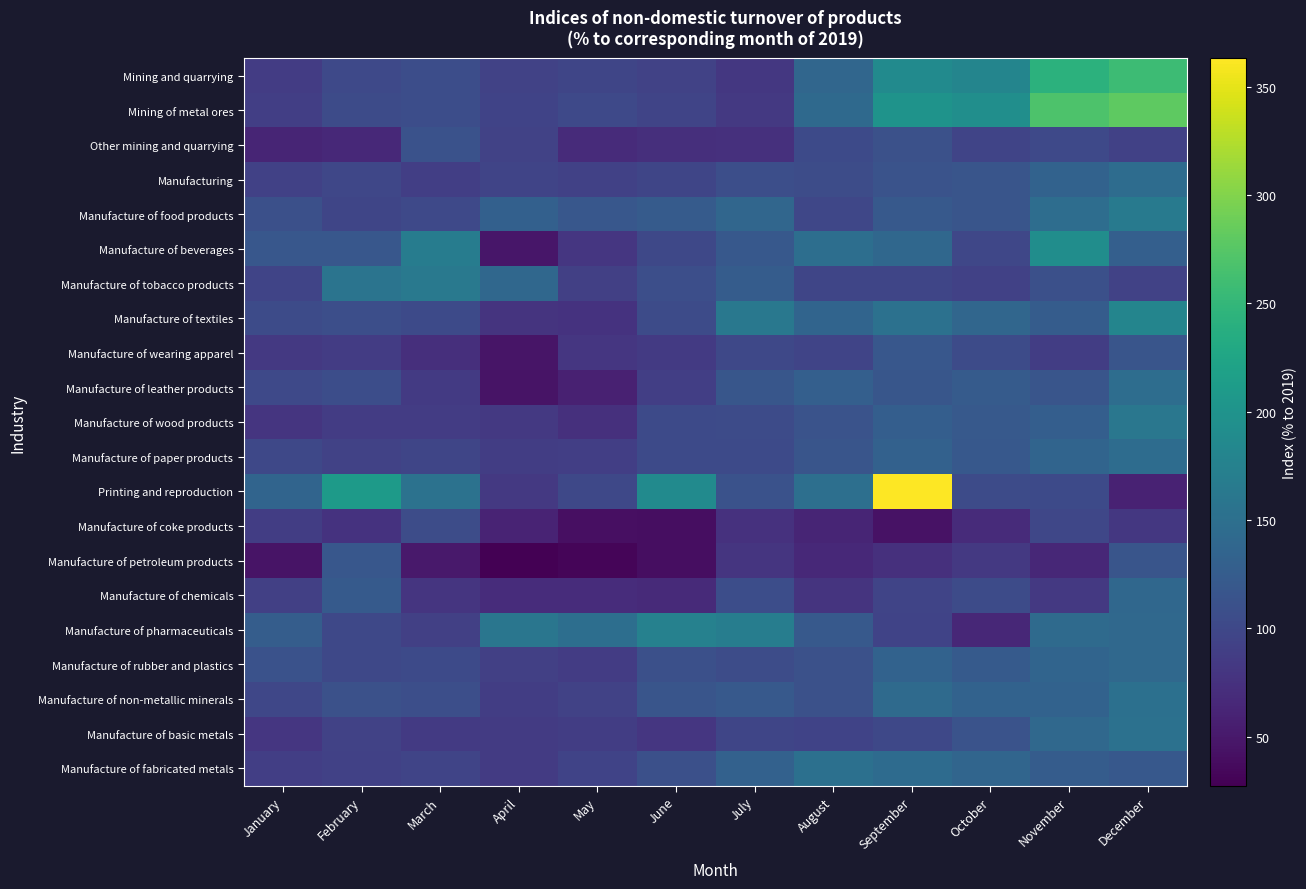

Reading left to right, list all the values displayed in this chart.

Mining and quarrying: January=86.5	February=101.5	March=107.0	April=94.2	May=98.2	June=93.5	July=82.3	August=138.0	September=187.5	October=180.0	November=243.5	December=257.3
Mining of metal ores: January=89.5	February=104.3	March=106.8	April=94.6	May=101.6	June=96.4	July=83.5	August=142.5	September=200.4	October=192.7	November=268.8	December=280.4
Other mining and quarrying: January=62.0	February=65.7	March=112.5	April=93.3	May=69.0	June=72.1	July=73.4	August=103.1	September=110.8	October=95.8	November=101.5	December=92.0
Manufacturing: January=92.9	February=98.3	March=89.3	April=96.1	May=92.7	June=98.1	July=108.4	August=104.8	September=113.8	October=116.0	November=133.2	December=146.6
Manufacture of food products: January=109.1	February=97.3	March=101.4	April=129.8	May=119.0	June=123.6	July=138.7	August=99.0	September=121.7	October=115.8	November=147.5	December=163.9
Manufacture of beverages: January=119.1	February=119.1	March=167.9	April=47.3	May=81.0	June=99.8	July=120.5	August=148.3	September=139.9	October=98.7	November=192.2	December=129.1
Manufacture of tobacco products: January=95.7	February=156.4	March=163.0	April=138.9	May=91.3	June=108.7	July=124.9	August=98.0	September=97.8	October=92.4	November=109.8	December=93.7
Manufacture of textiles: January=104.7	February=107.8	March=102.5	April=78.2	May=76.4	June=103.7	July=162.1	August=136.1	September=152.0	October=138.7	November=125.1	December=180.3
Manufacture of wearing apparel: January=83.4	February=86.9	March=72.9	April=45.8	May=80.2	June=84.9	July=99.6	August=96.9	September=119.1	October=104.7	November=88.8	December=115.5
Manufacture of leather products: January=101.3	February=107.0	March=83.8	April=45.5	May=57.8	June=90.0	July=117.8	August=128.4	September=117.5	October=123.6	November=115.3	December=147.5
Manufacture of wood products: January=79.7	February=87.6	March=86.6	April=83.7	May=74.2	June=102.3	July=104.6	August=112.9	September=128.0	October=121.8	November=128.1	December=160.7
Manufacture of paper products: January=100.2	February=93.0	March=97.5	April=88.5	May=89.2	June=102.7	July=102.4	August=116.4	September=131.6	October=120.3	November=136.2	December=146.7
Printing and reproduction: January=135.3	February=209.9	March=153.9	April=83.4	May=100.0	June=188.0	July=111.8	August=149.7	September=363.1	October=104.6	November=102.9	December=59.4
Manufacture of coke products: January=88.2	February=76.1	March=105.2	April=60.3	May=41.1	June=39.8	July=75.0	August=61.9	September=43.3	October=69.1	November=98.7	December=81.9
Manufacture of petroleum products: January=45.1	February=118.6	March=50.7	April=27.4	May=31.5	June=39.6	July=78.6	August=65.6	September=74.1	October=82.5	November=65.1	December=116.4
Manufacture of chemicals: January=91.3	February=122.4	March=78.6	April=69.9	May=69.5	June=67.3	July=106.6	August=78.5	September=96.4	October=103.8	November=82.8	December=139.1
Manufacture of pharmaceuticals: January=126.0	February=100.6	March=90.4	April=158.6	May=148.5	June=175.2	July=169.8	August=121.7	September=95.2	October=64.6	November=143.9	December=141.3
Manufacture of rubber and plastics: January=112.3	February=100.5	March=102.5	April=91.4	May=87.1	June=109.2	July=105.0	August=110.1	September=133.1	October=122.9	November=135.2	December=140.3
Manufacture of non-metallic minerals: January=98.6	February=110.1	March=108.2	April=88.4	May=93.9	June=116.5	July=120.6	August=111.2	September=144.0	October=132.5	November=133.5	December=151.4
Manufacture of basic metals: January=80.9	February=93.4	March=84.8	April=86.4	May=89.0	June=81.0	July=97.1	August=95.5	September=99.8	October=113.7	November=141.2	December=152.2
Manufacture of fabricated metals: January=90.3	February=92.8	March=96.1	April=86.0	May=94.5	June=109.0	July=132.3	August=151.0	September=144.2	October=137.4	November=124.8	December=120.1